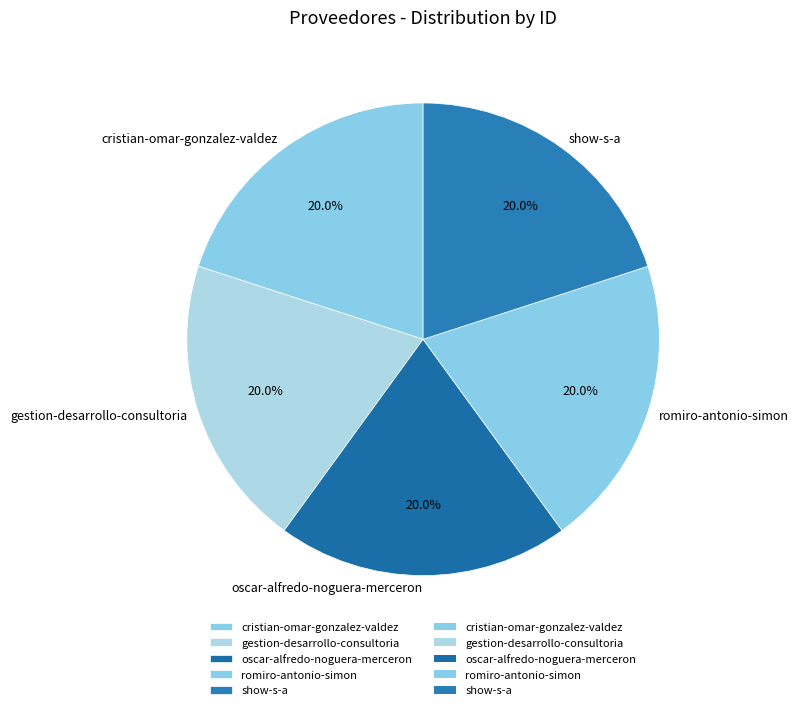

Is there any slice that represents more than half of the pie?

No